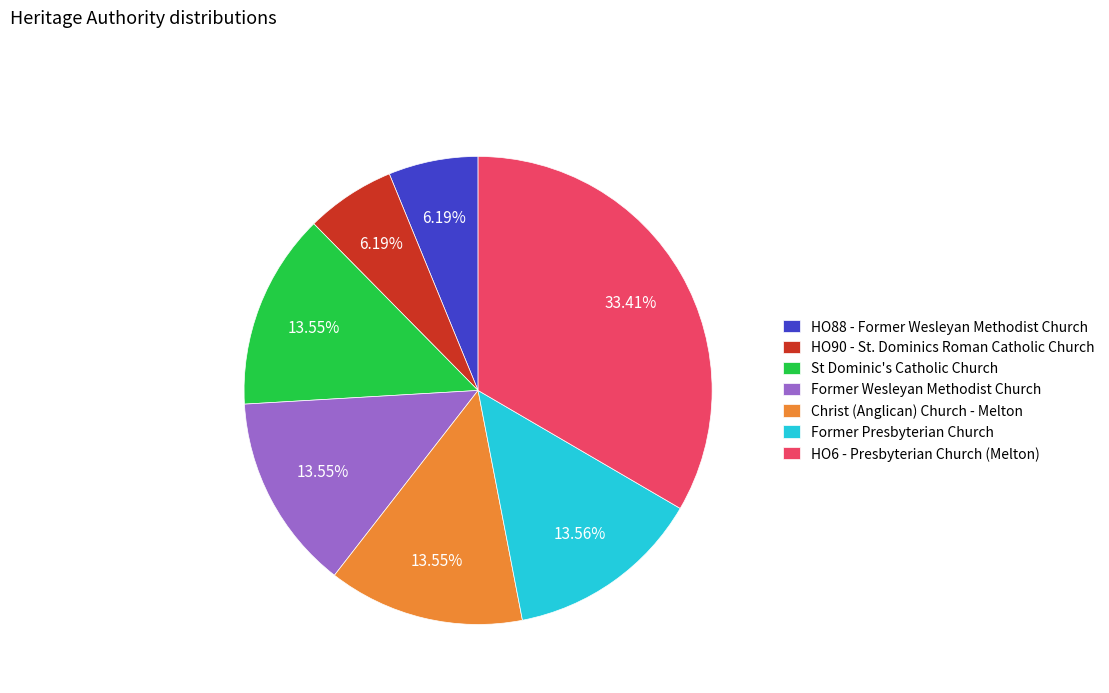

Which has a higher value, HO88 - Former Wesleyan Methodist Church or Former Presbyterian Church?

Former Presbyterian Church